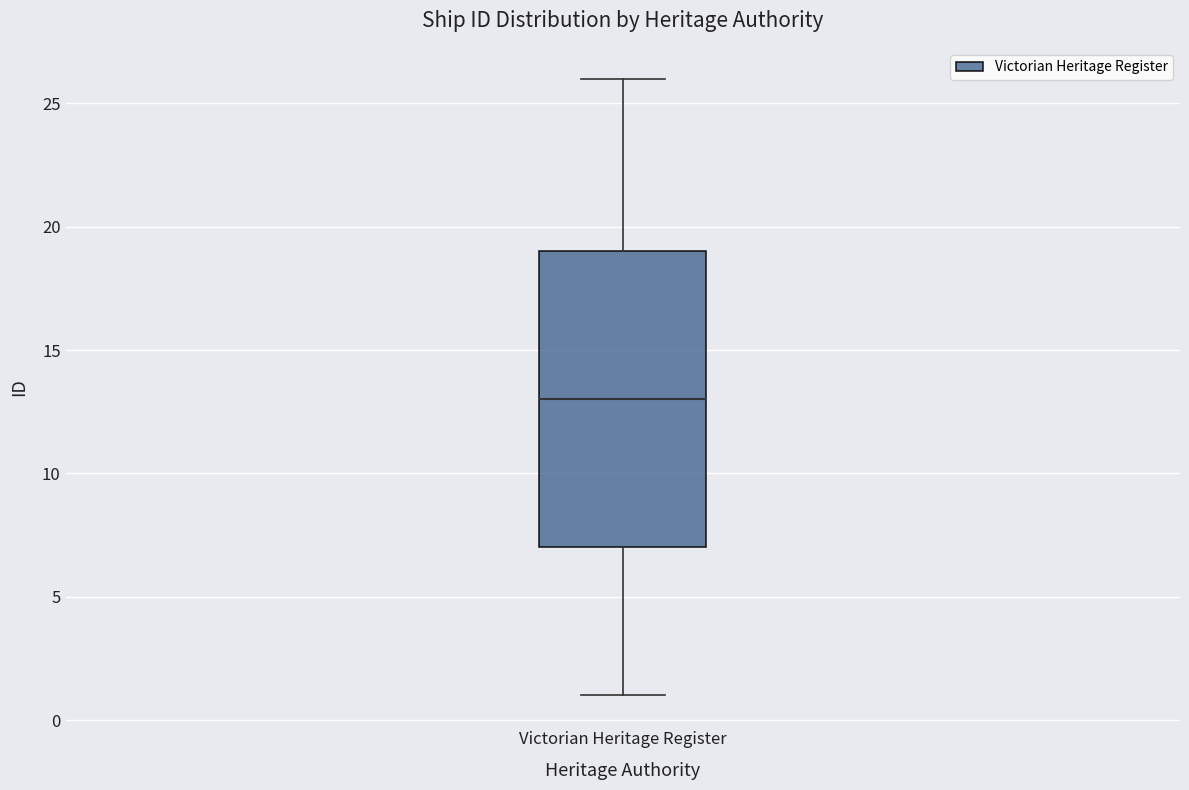

Where is the upper edge of the box for Victorian Heritage Register on the y-axis? The values are not printed on the chart, so give them approximately, as read against the axis.

19